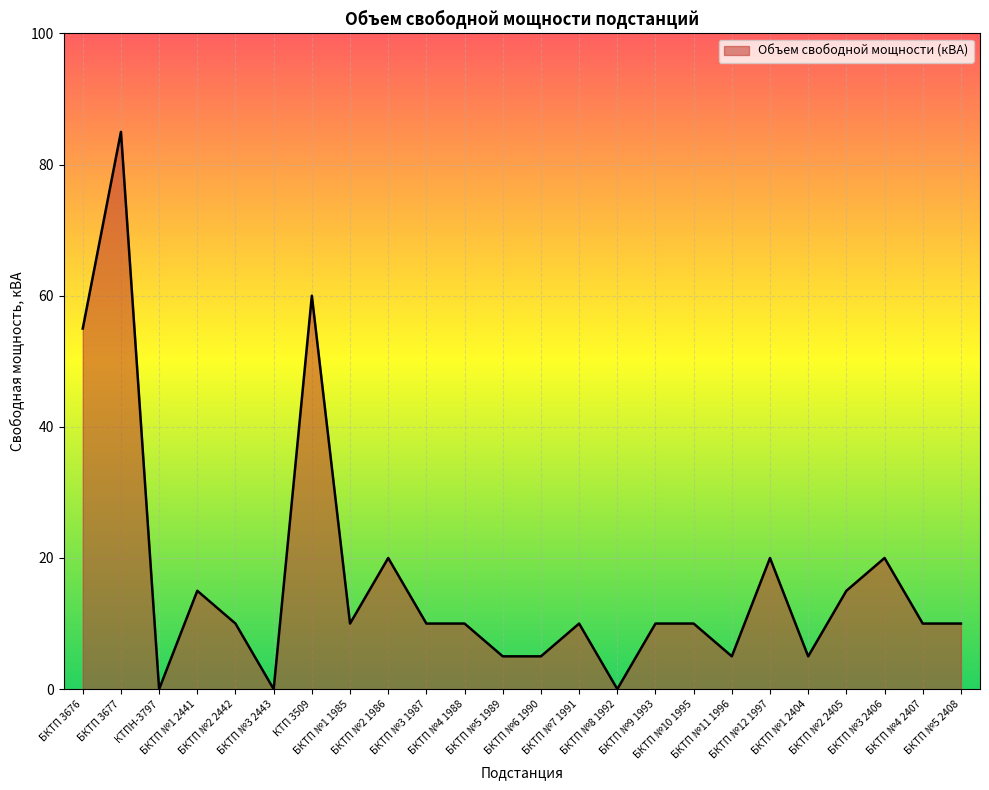

What is the difference between the maximum and minimum values?

85